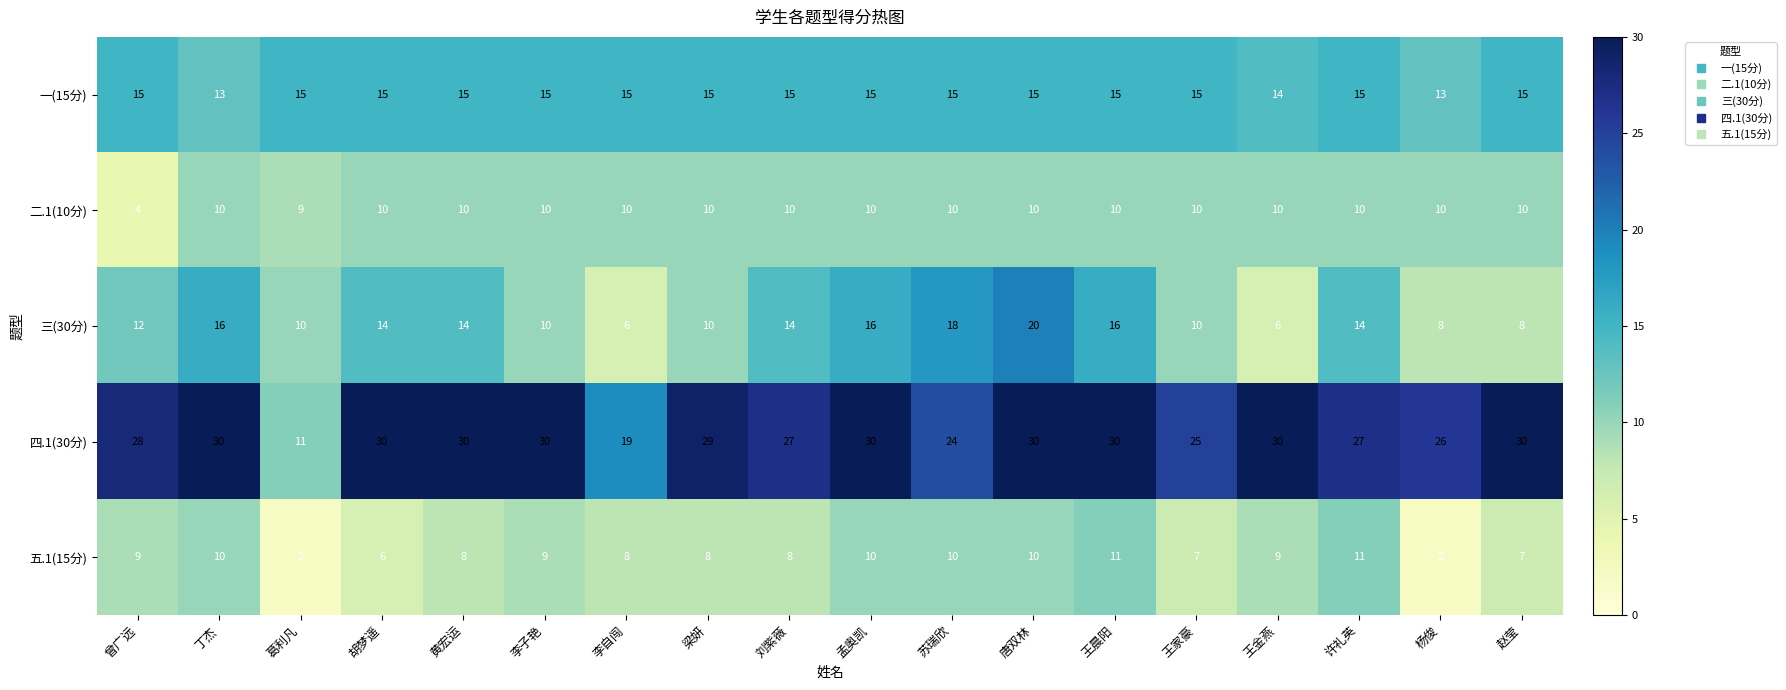

How many 一(15分) values are between 15 and 16?

15